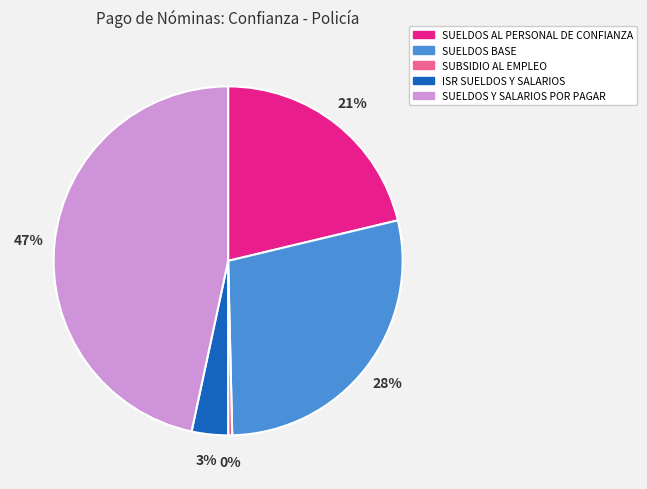

To the nearest percent, what is the average slice percentage?

20%